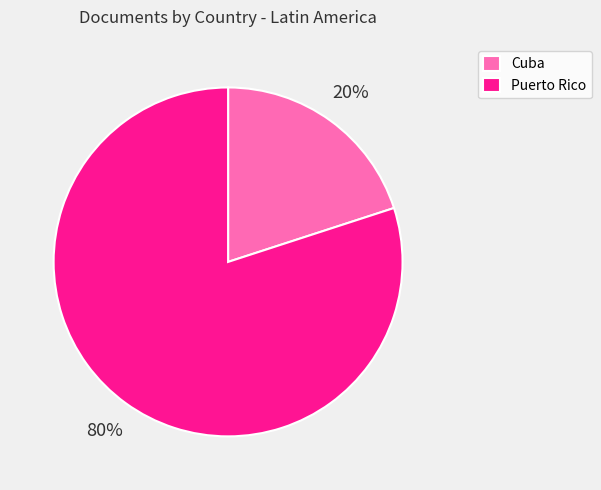

Do Puerto Rico and Cuba together represent more than half of the pie?

Yes